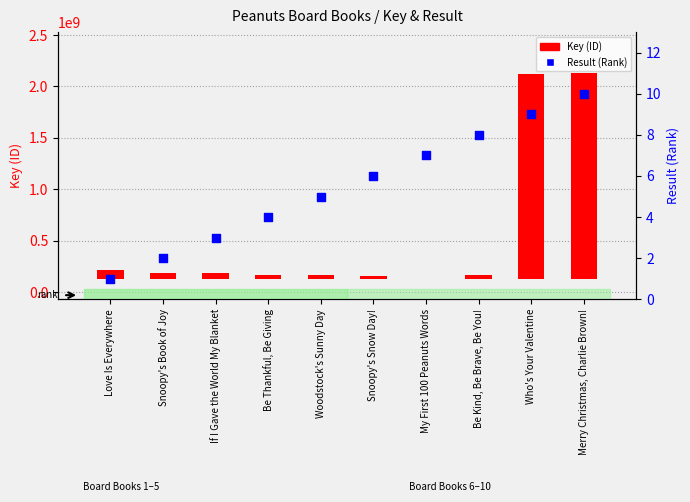

Is the value of Result (Rank) at Who's Your Valentine greater than the value of Key (ID) at Merry Christmas, Charlie Brown!?

No